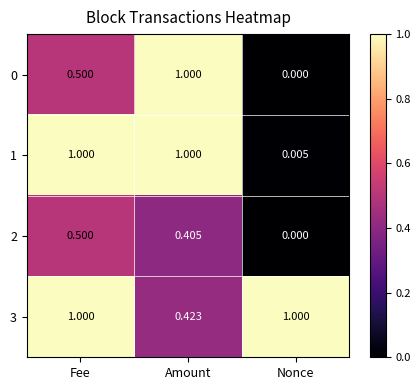

What is the difference between the highest and lowest values at Amount?

0.6